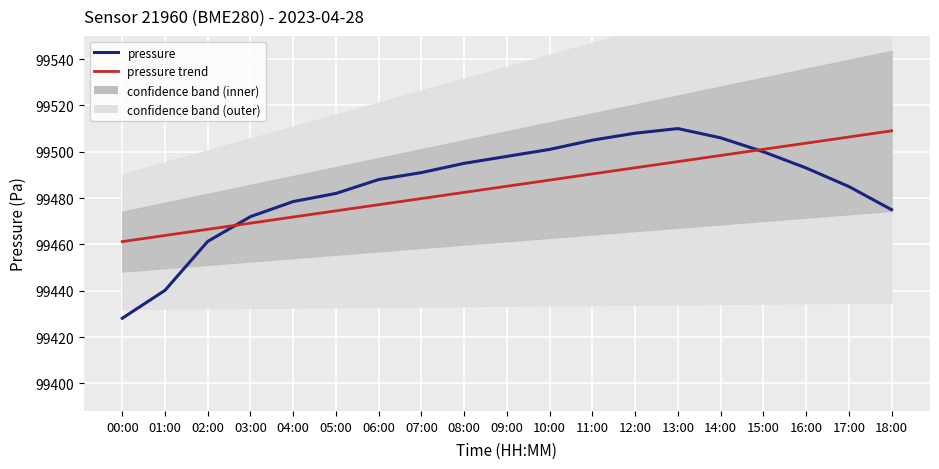

At how many categories does at least one series exceed 99498?

9